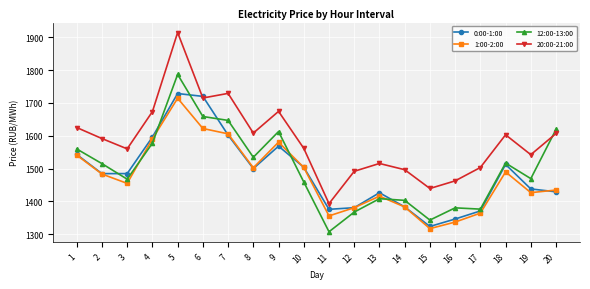

What is the total value across all series at 20?

6090.1